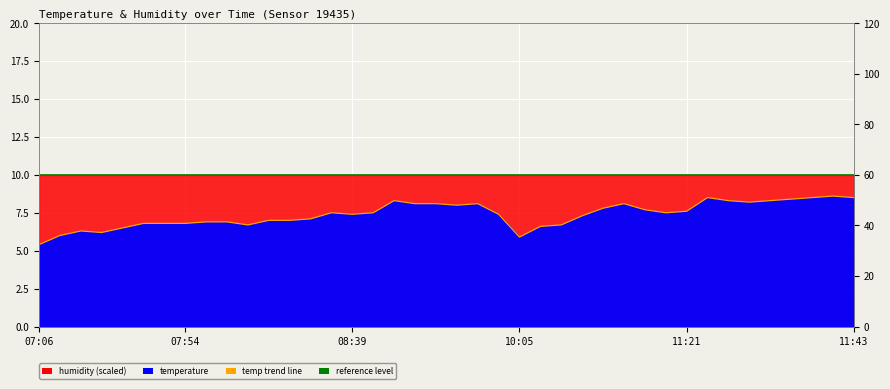

What position from the right is 08:53?

23